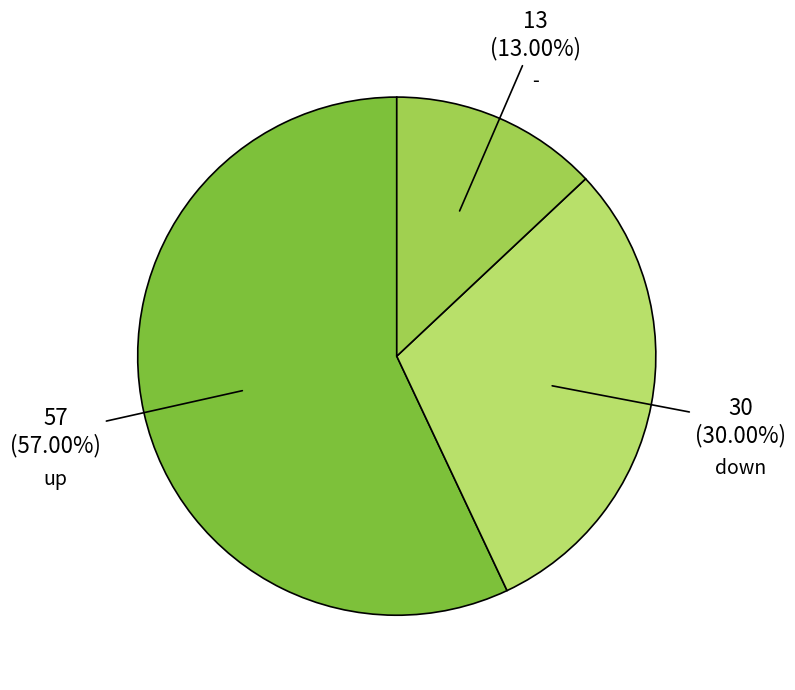

To the nearest percent, what percentage of the pie is down?

30%